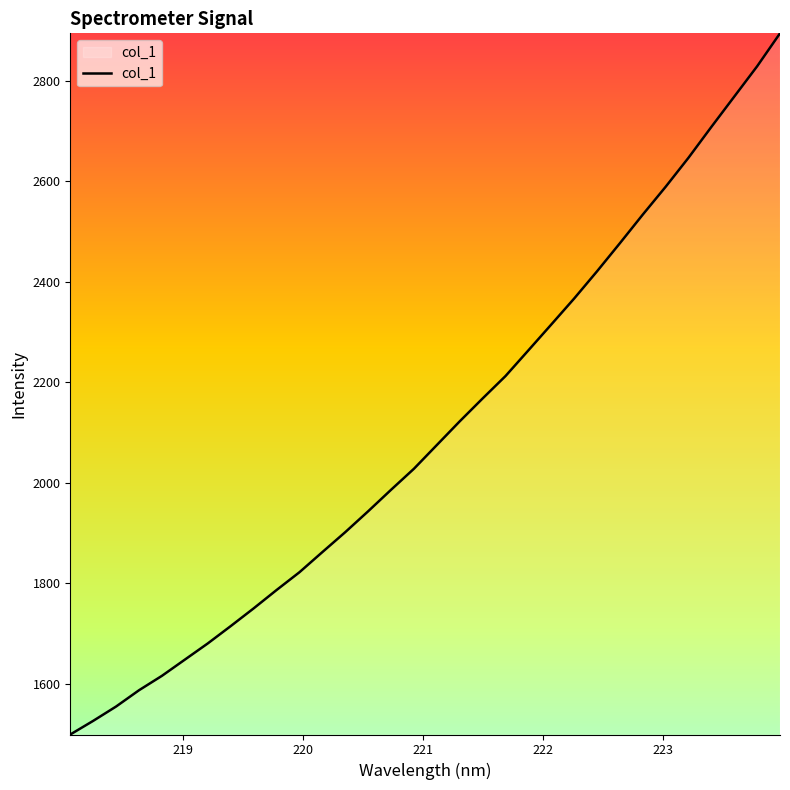

What is the difference between the maximum and minimum values?

1395.9